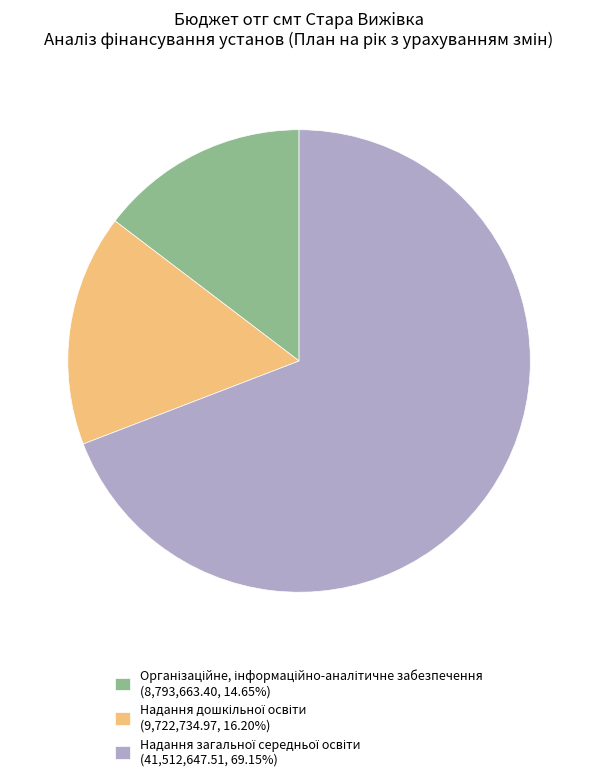

Does any single category account for the majority?

Yes